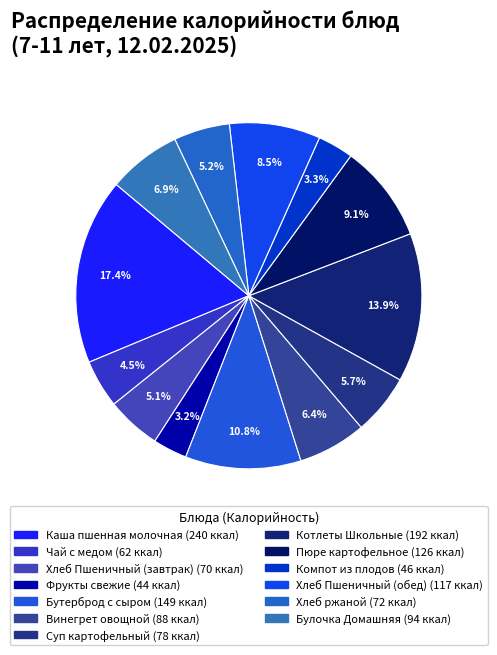

Between Винегрет овощной and Чай с медом, which is larger?

Винегрет овощной